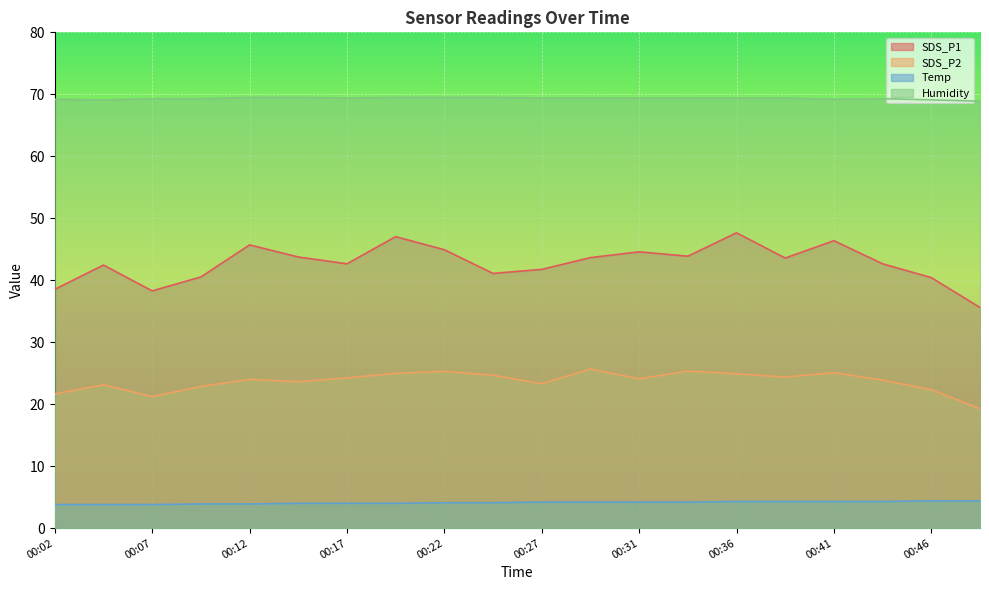

True or false: SDS_P2 and SDS_P1 intersect in this chart.

False